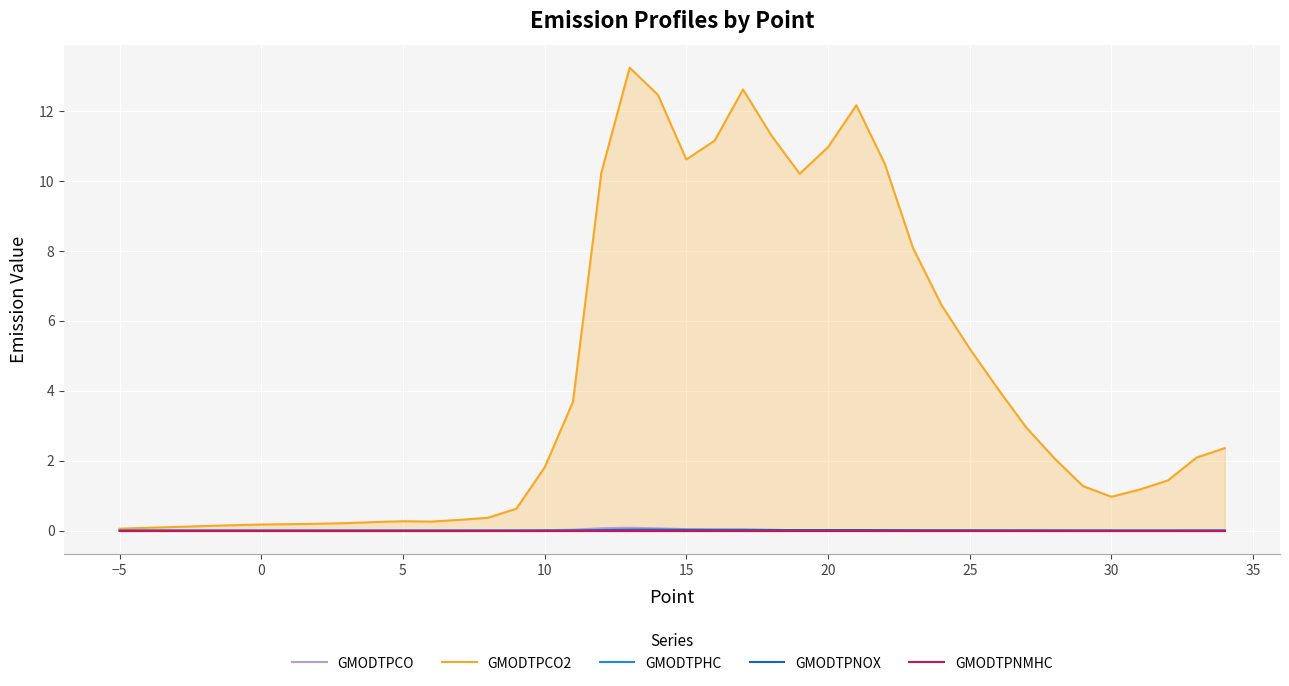

What is the greatest value displayed?

13.2